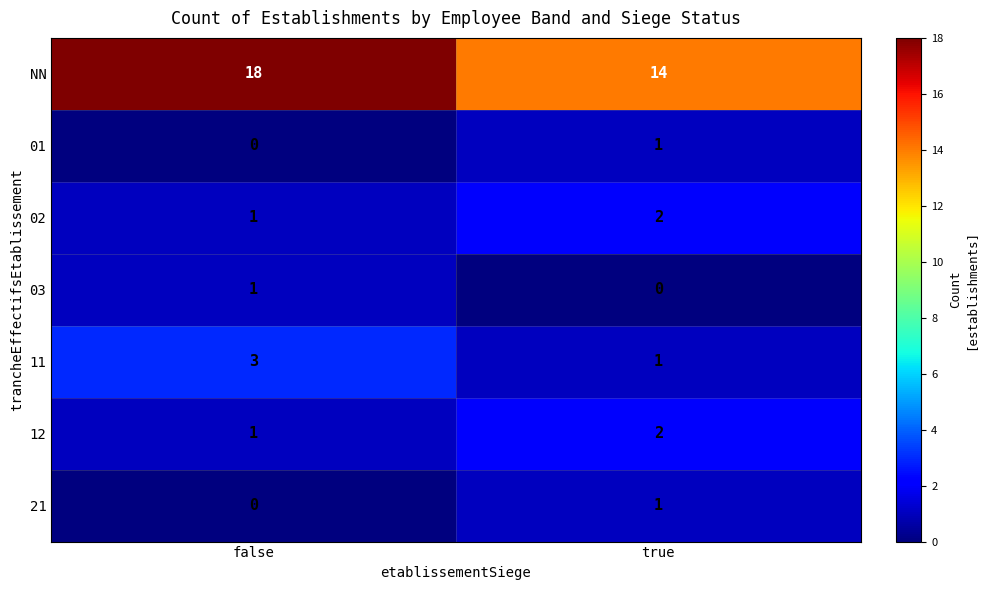

Is it true that 01 equals 0 at true?

False